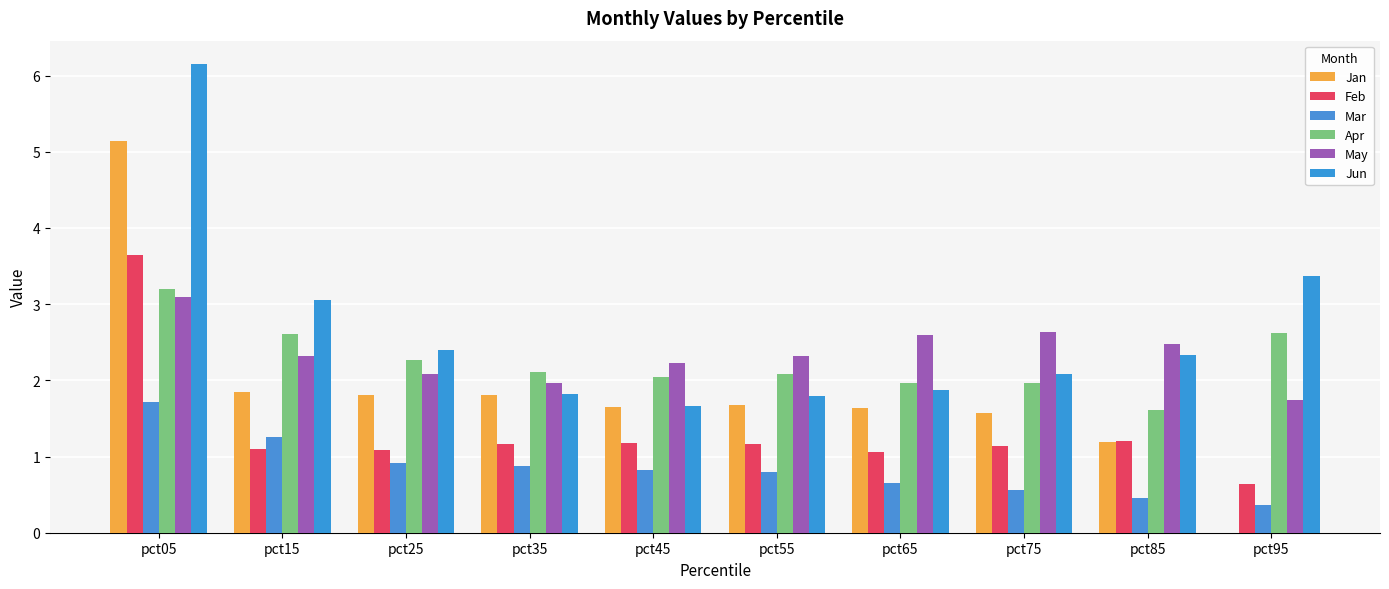

Between pct55 and pct85, which is larger?

pct55